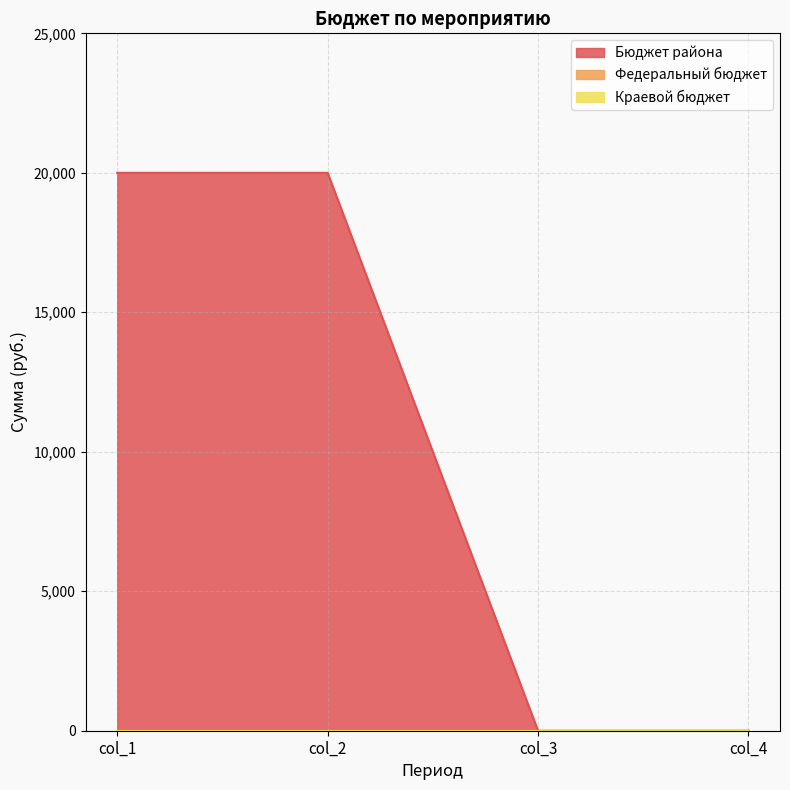

Which series changed the most between col_1 and col_4?

Бюджет района